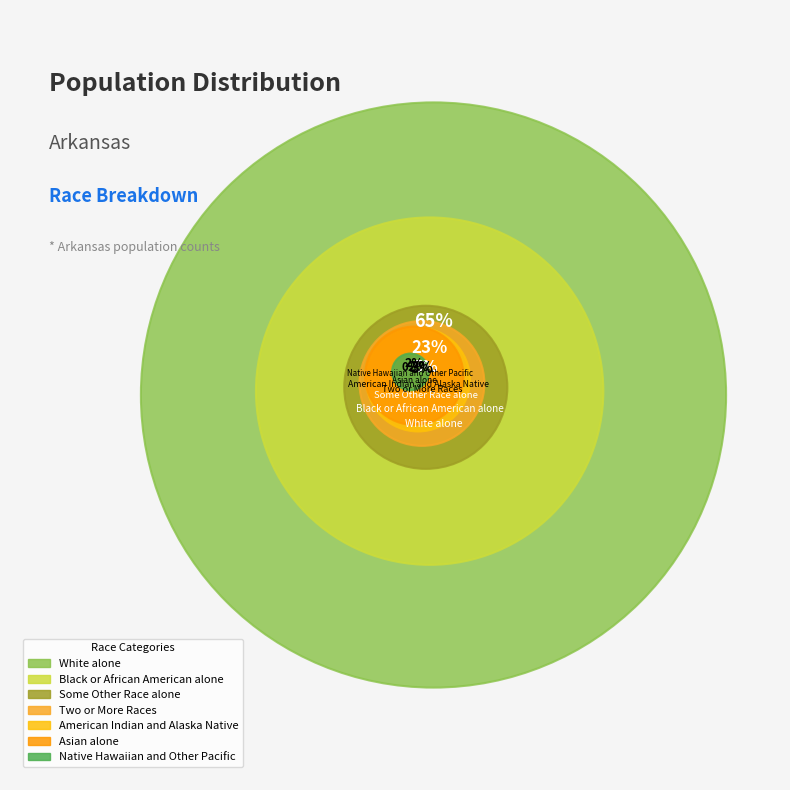

What is the ratio of the value at Two or More Races to the value at Asian alone?

1.6